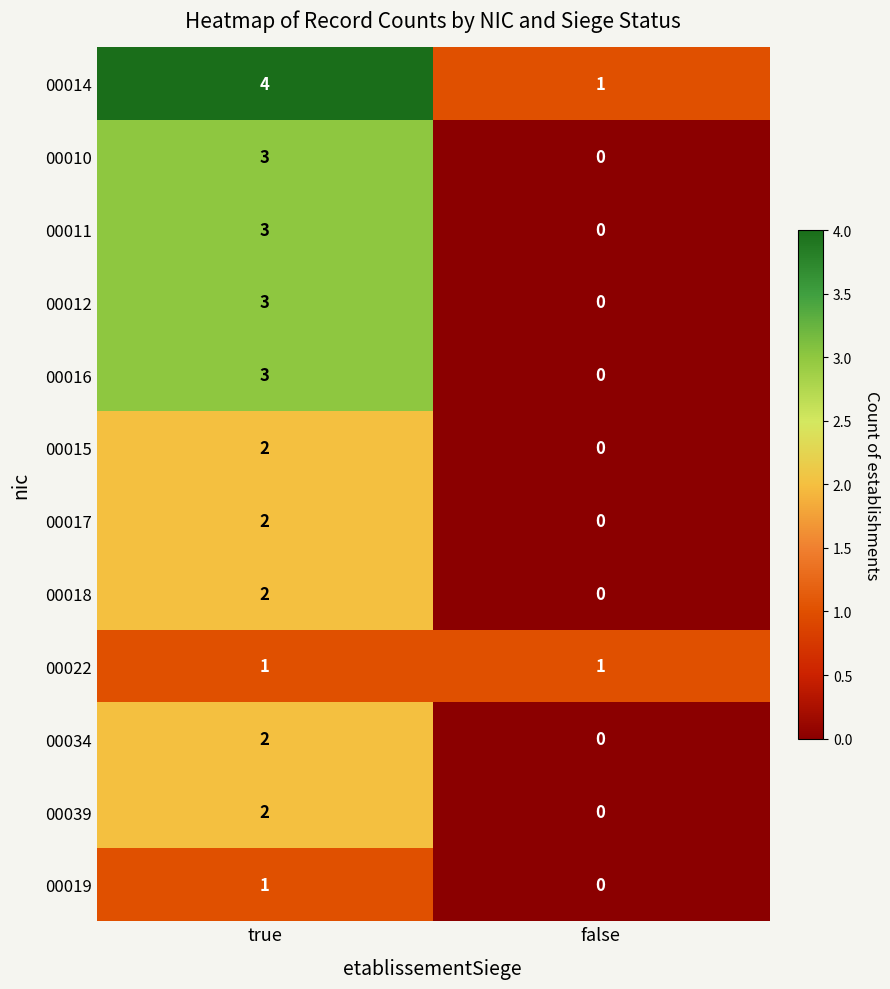

Is it true that 00010 equals -2 at false?

False